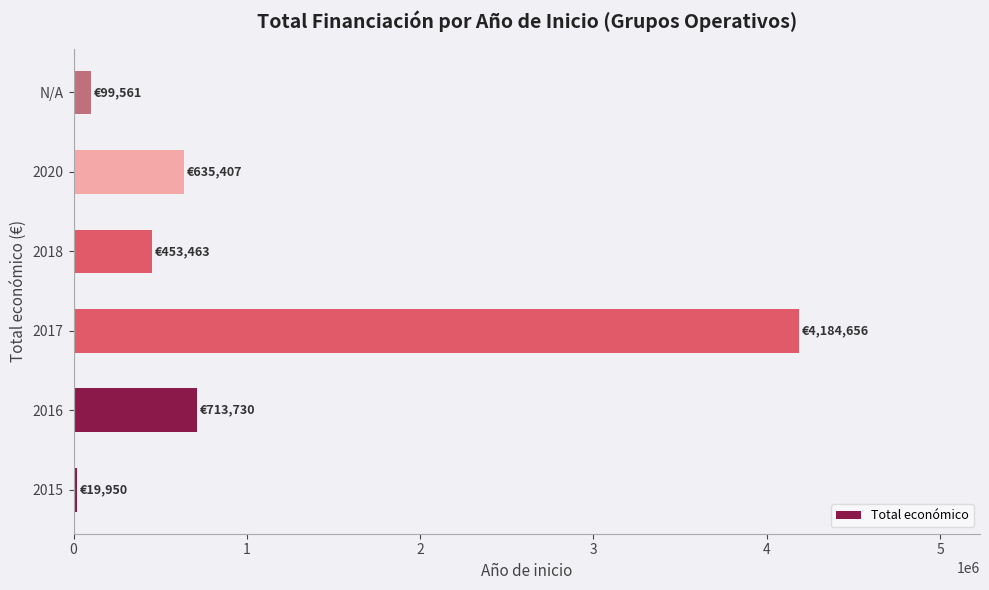

Reading bottom to top, what are all the values shown in this chart?

2015=19950	2016=713730	2017=4184656	2018=453463	2020=635407	N/A=99561